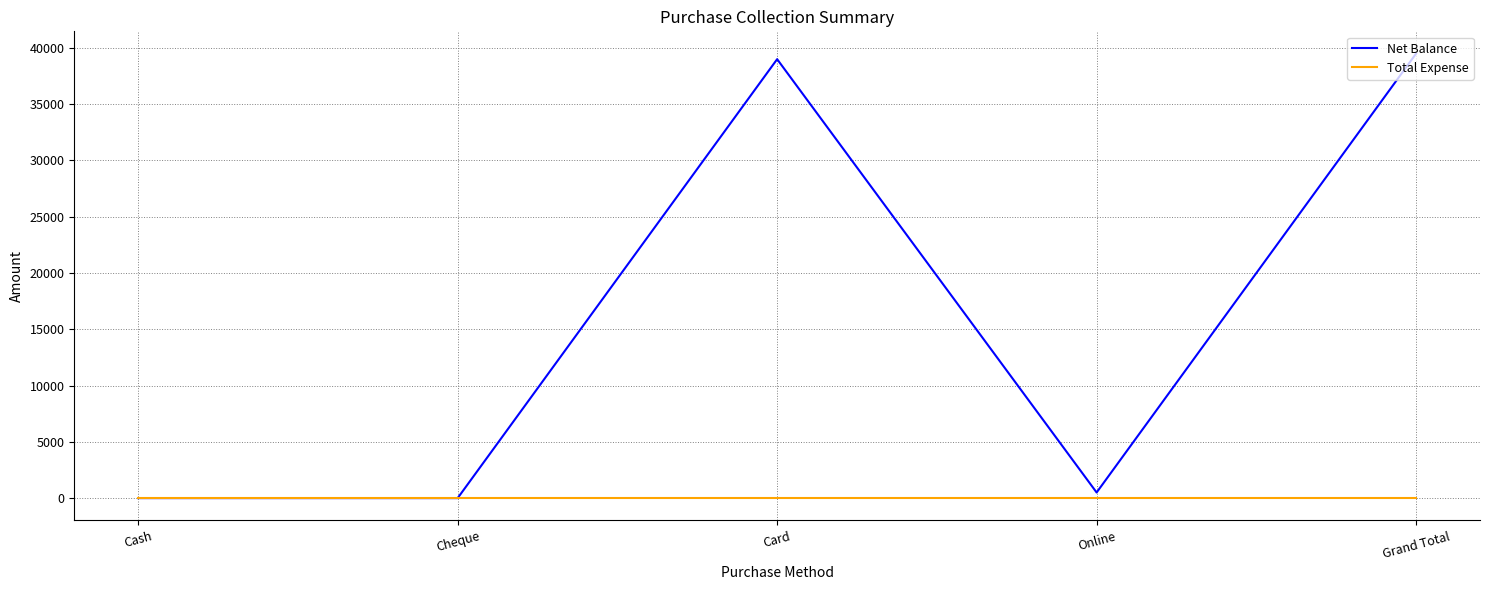

Which series has the largest total across all categories?

Net Balance